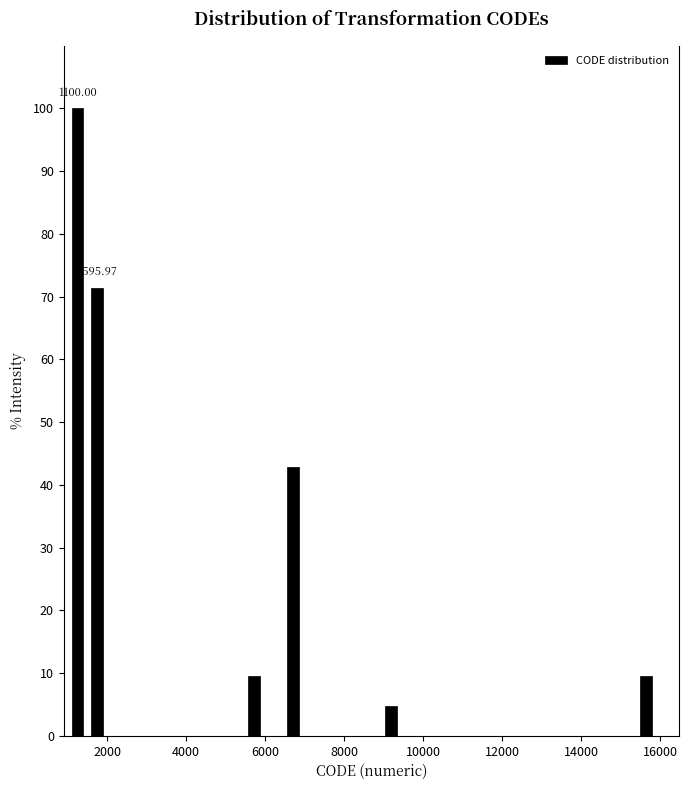

Read against the x-axis, roughly where is the centre of the tallest bar?

1200